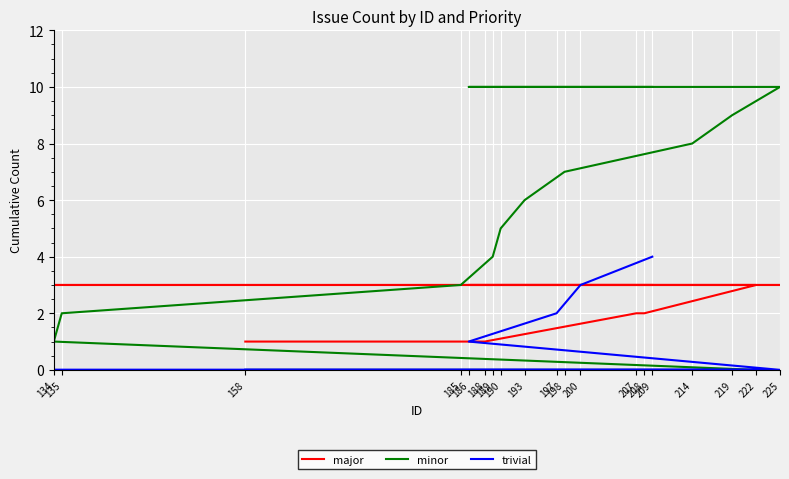

Reading right to left, what are all the values shown in this chart?

major: 3	3	3	3	3	3	3	3	3	3	3	3	3	3	3	2	2	1	1
minor: 10	10	10	10	10	9	8	7	6	5	4	3	2	1	0	0	0	0	0
trivial: 4	3	2	1	0	0	0	0	0	0	0	0	0	0	0	0	0	0	0